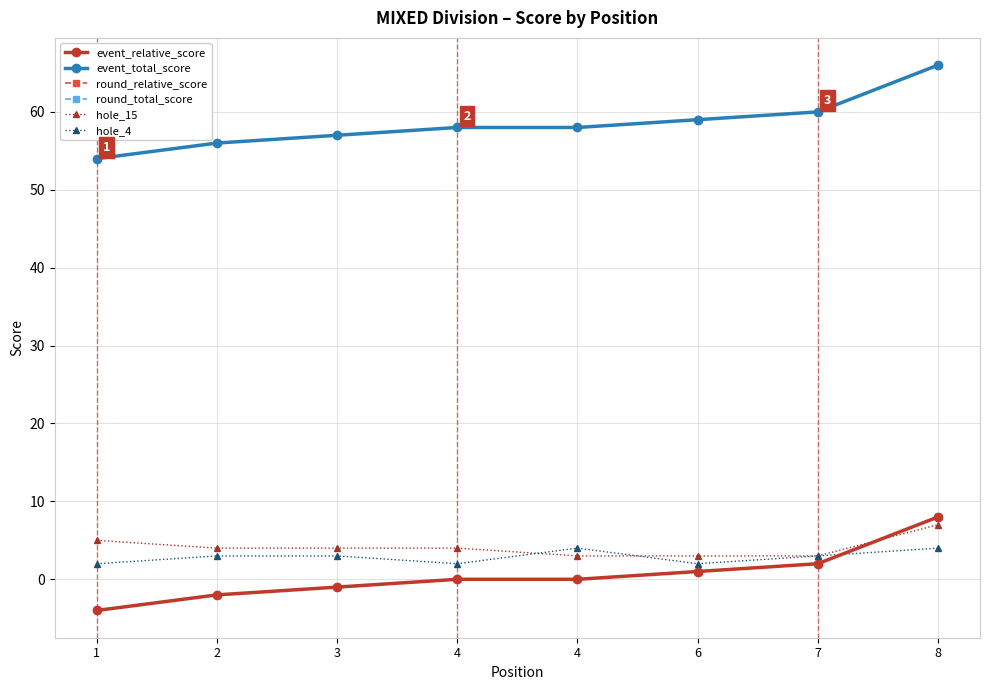

Is this an area chart (filled region under the line)?

No